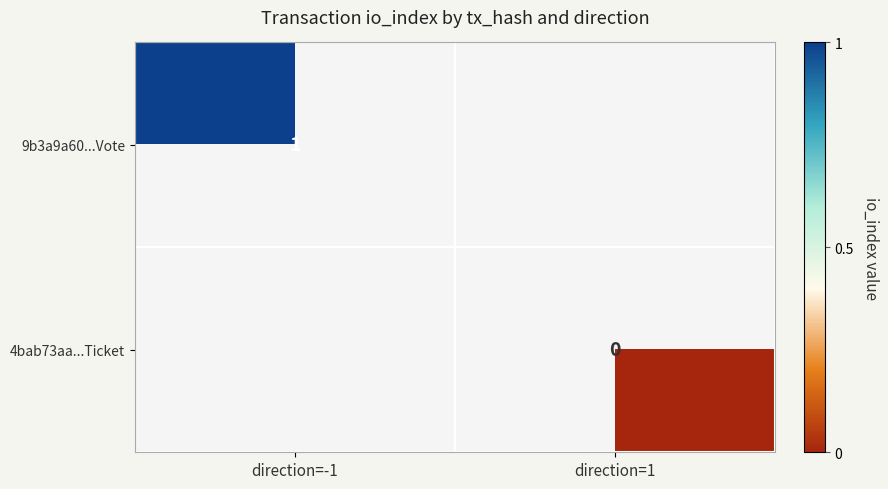

The 9b3a9a60...Vote series shows 0.6 at direction=-1. True or false?

False